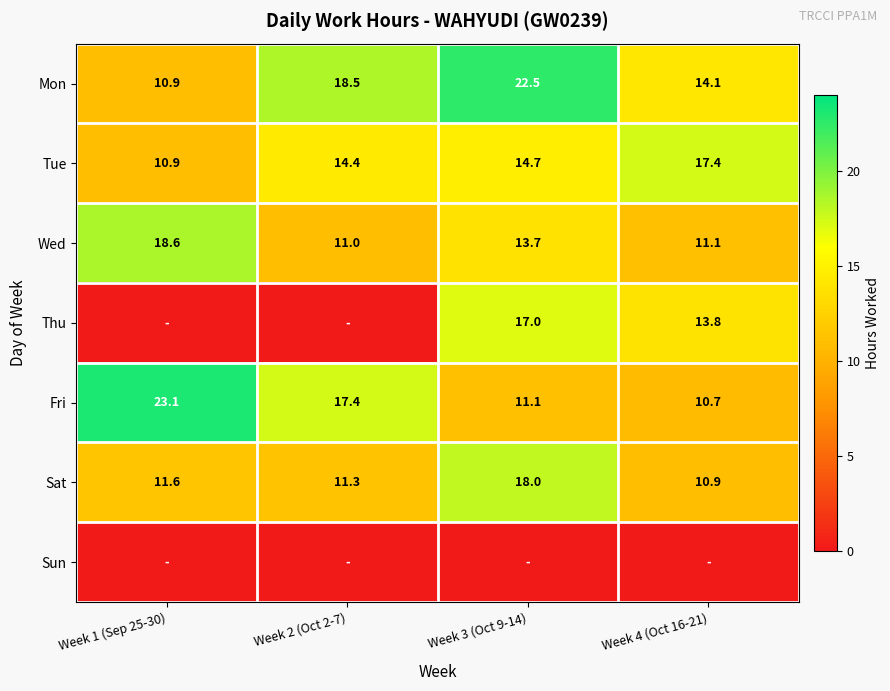

At which category is the sum across all series the highest?

Week 3 (Oct 9-14)